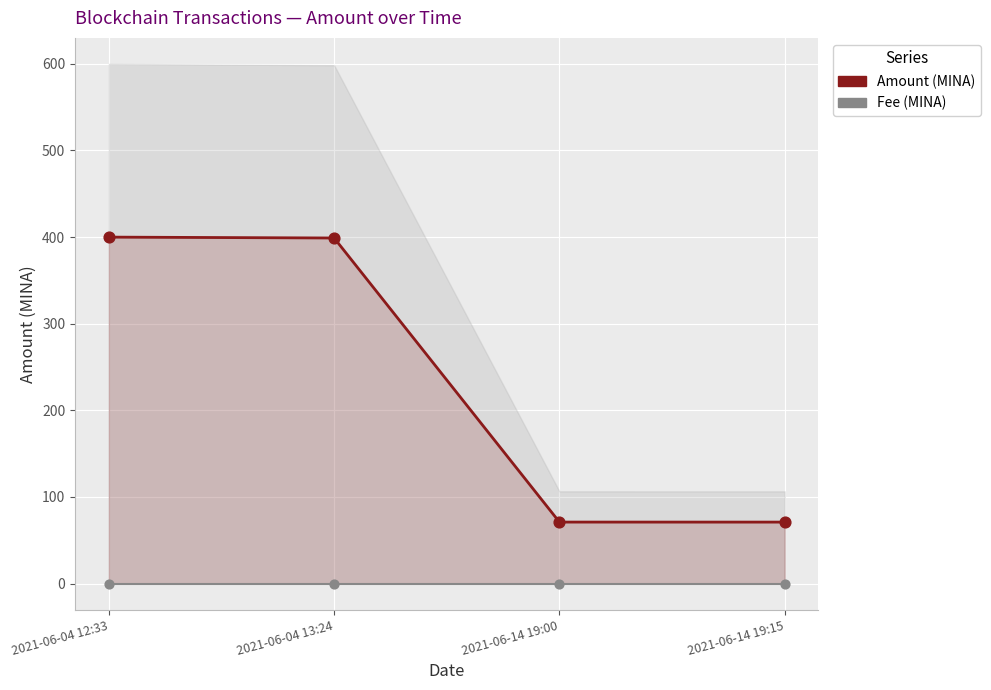

Which series contains the lowest Y value?

Fee